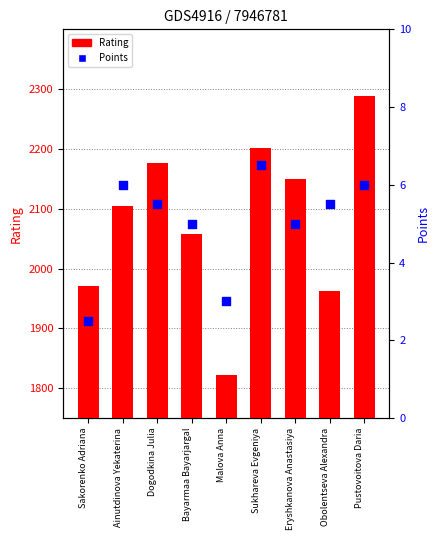

Which series has the largest total across all categories?

Rating